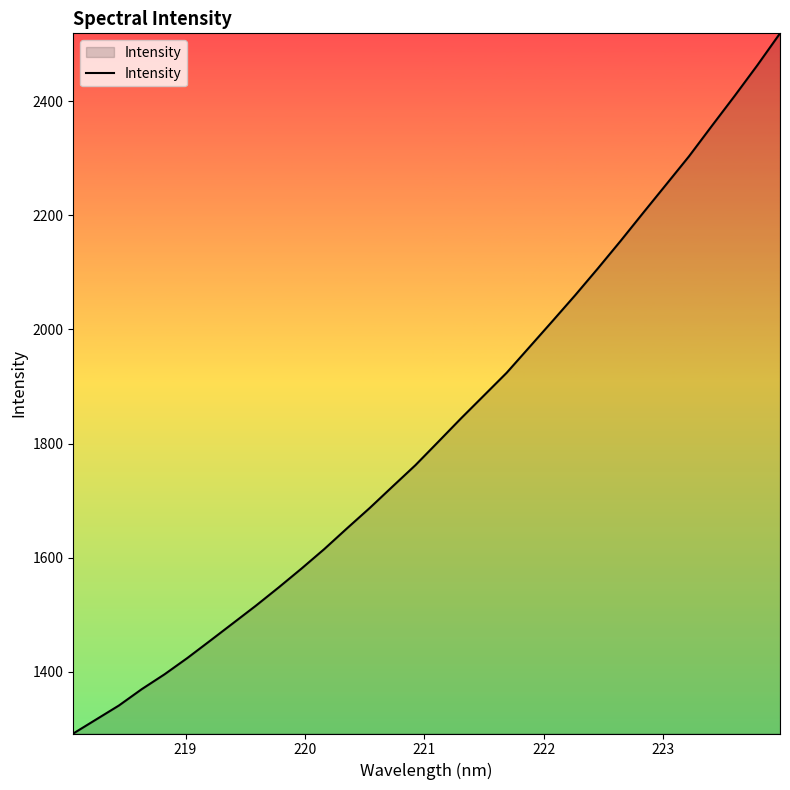

What is the minimum value shown in the chart?

1291.9